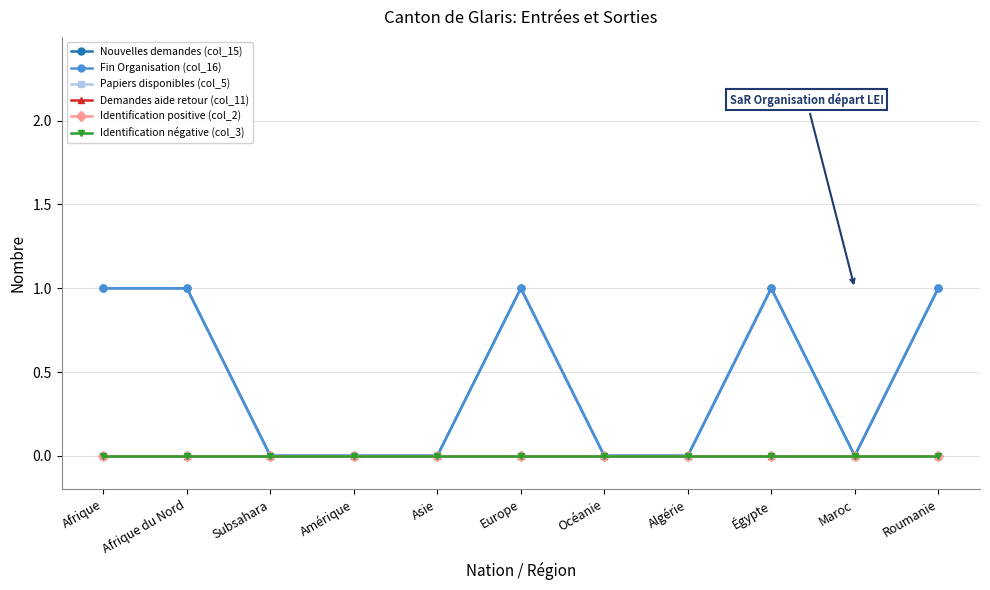

Does the chart have visible grid lines?

Yes